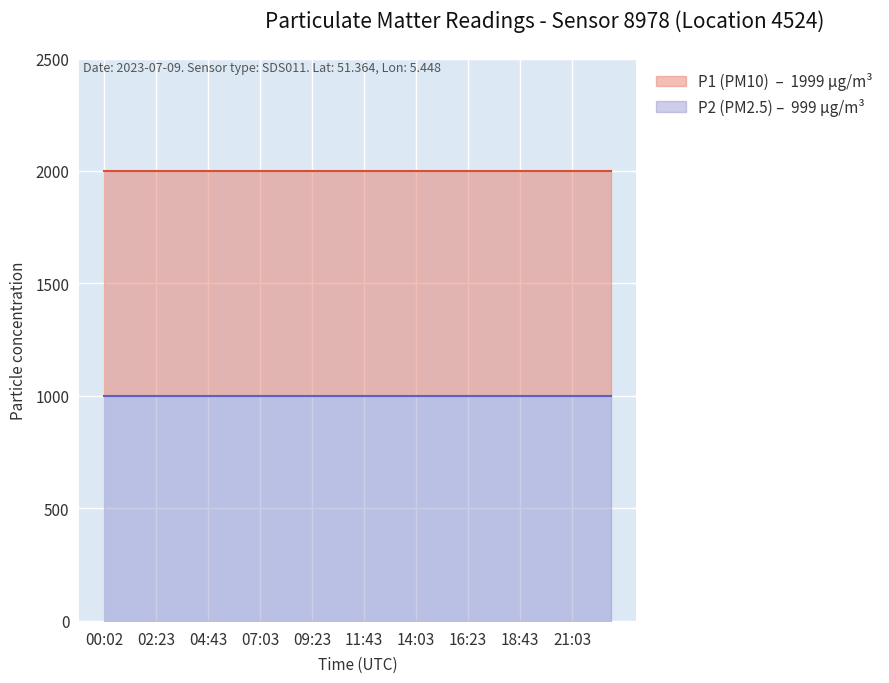

Rank the series at 17:33 from highest to lowest value.

P1, P2